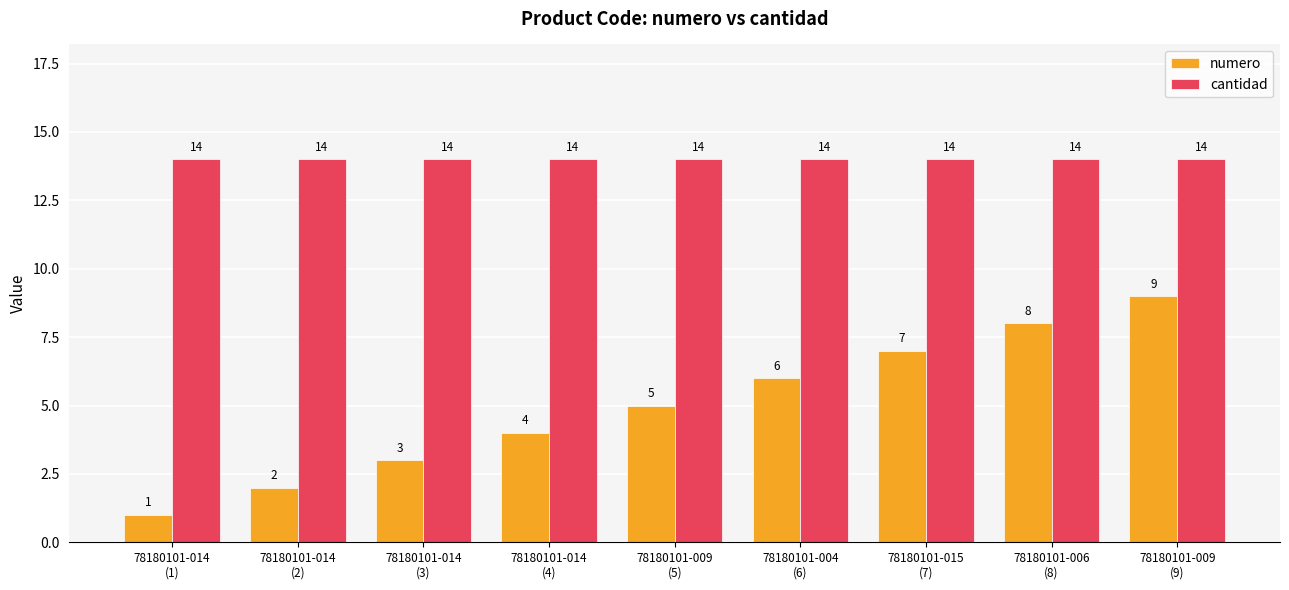

What is the value of the numero bar at the 1st from the left?

1